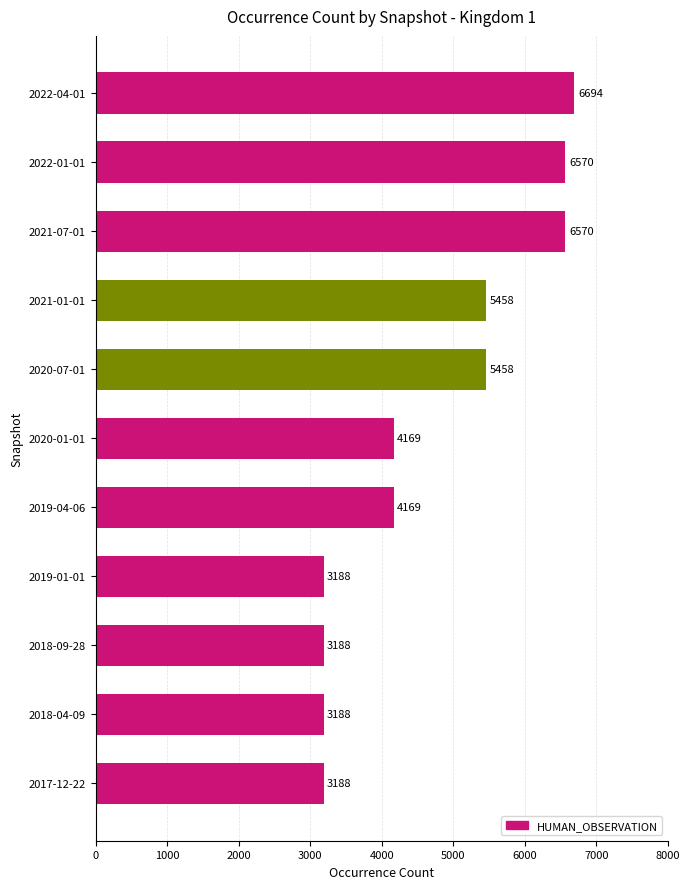

Between 2022-01-01 and 2020-07-01, which is larger?

2022-01-01